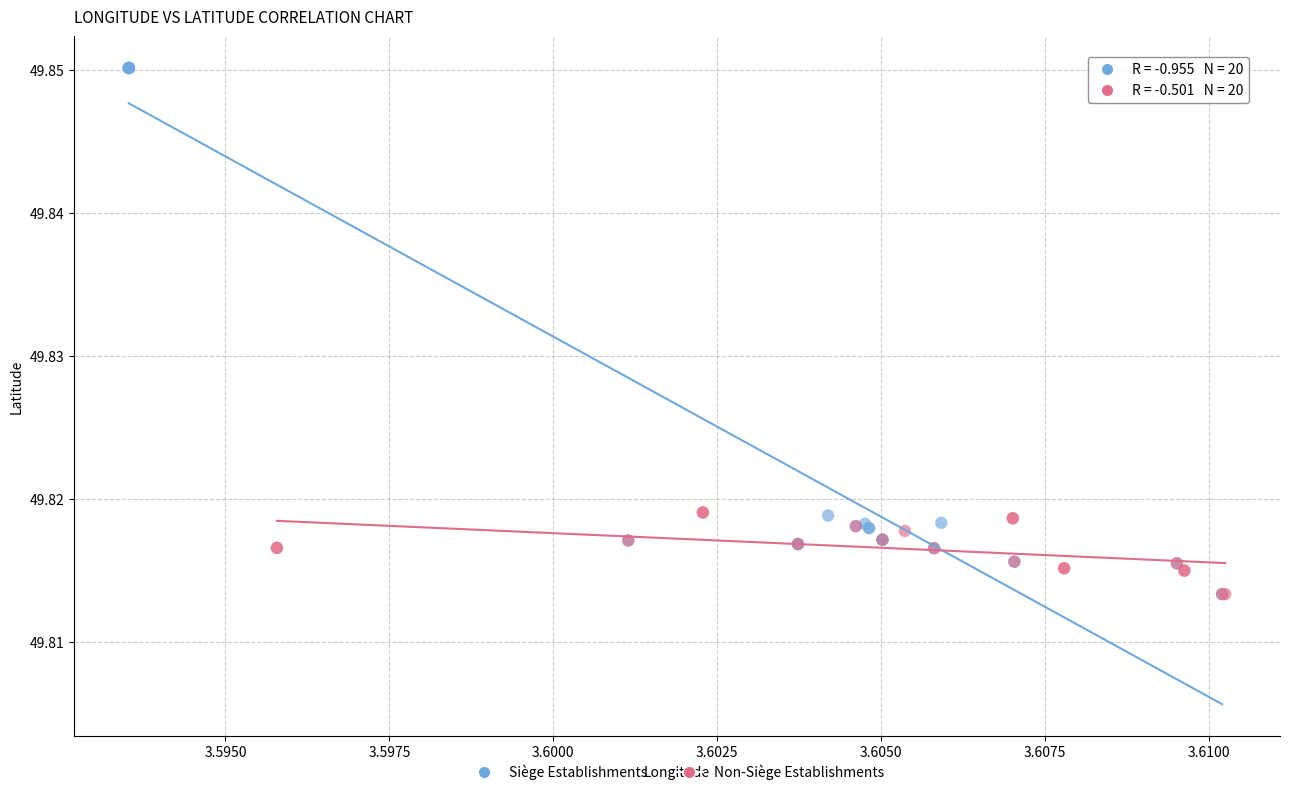

Which series has the widest spread of Y values?

Siège Establishments